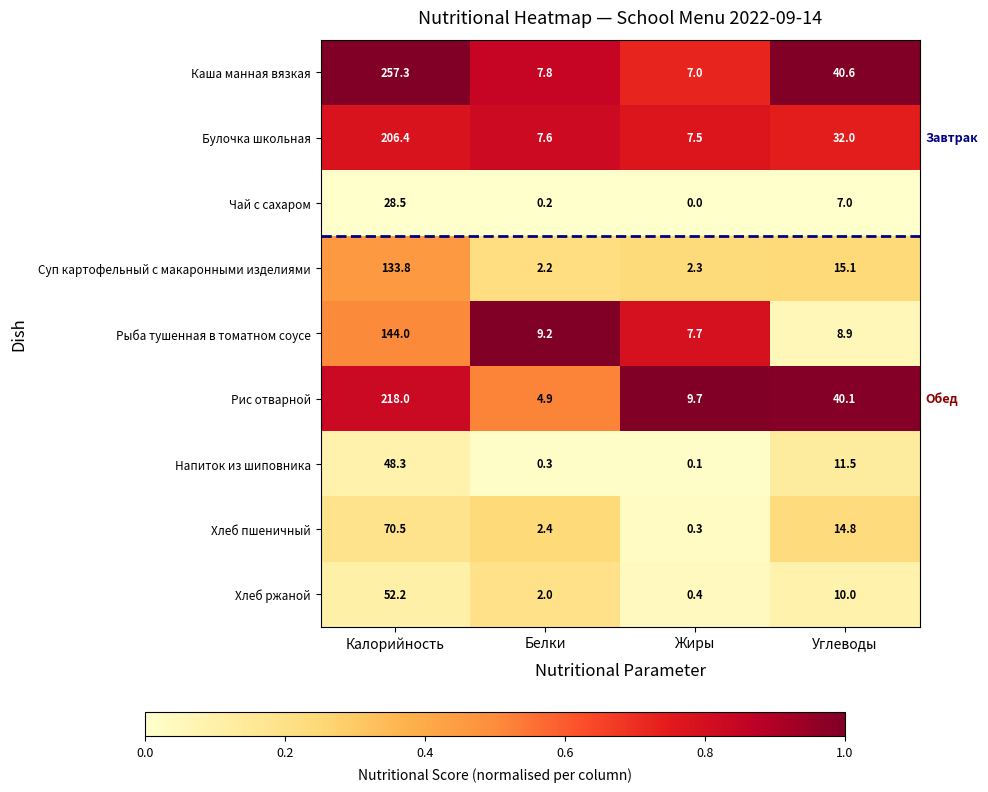

What is the difference between the highest and lowest values at Белки?

9.0